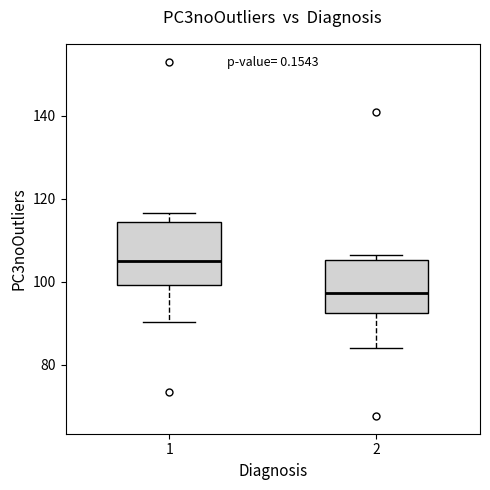

Which box's median line is the highest?

1